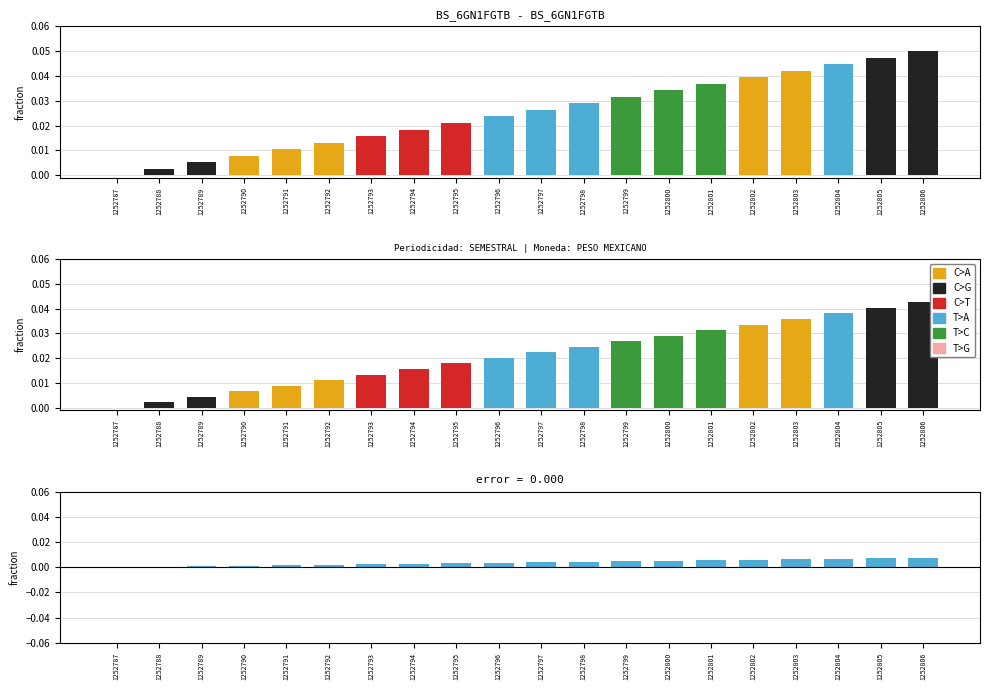

Is the value of Id (normalized) at 1252790 greater than the value of error at 1252797?

Yes